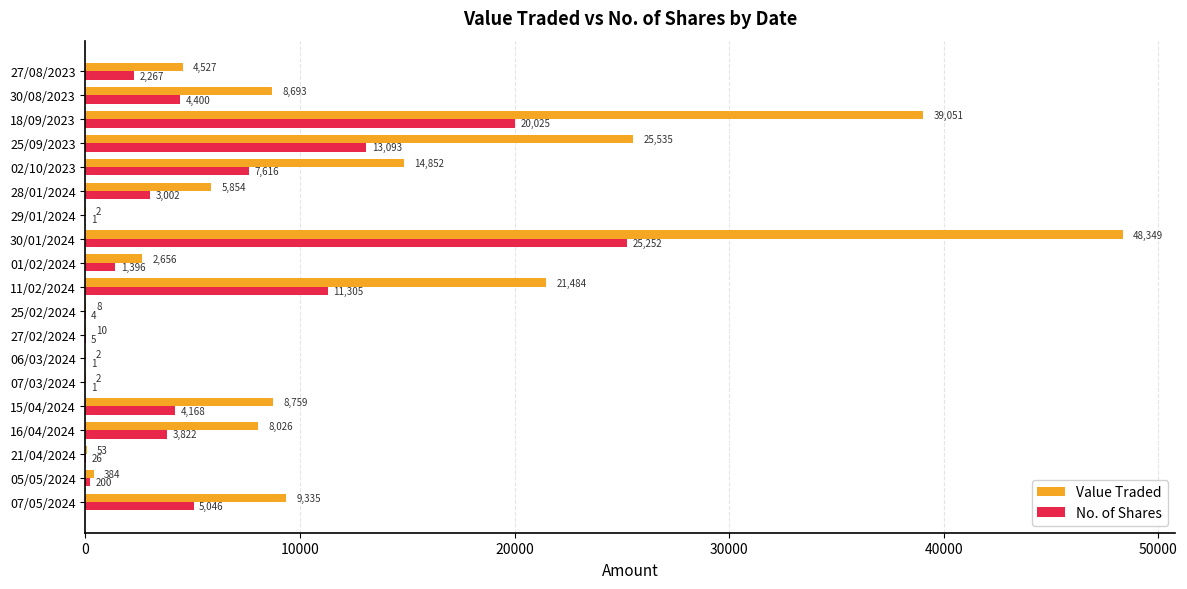

Which series changed the most between 06/03/2024 and 02/10/2023?

Value Traded